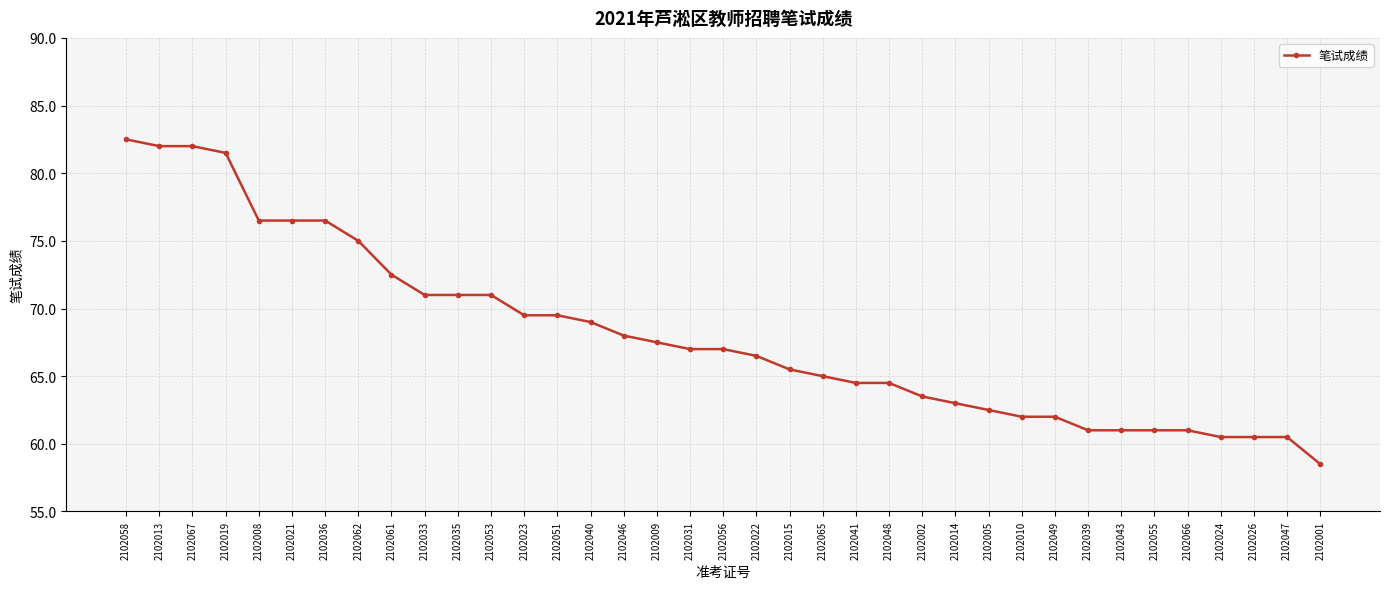

Is it true that the value at 2102019 is 33.9?

False